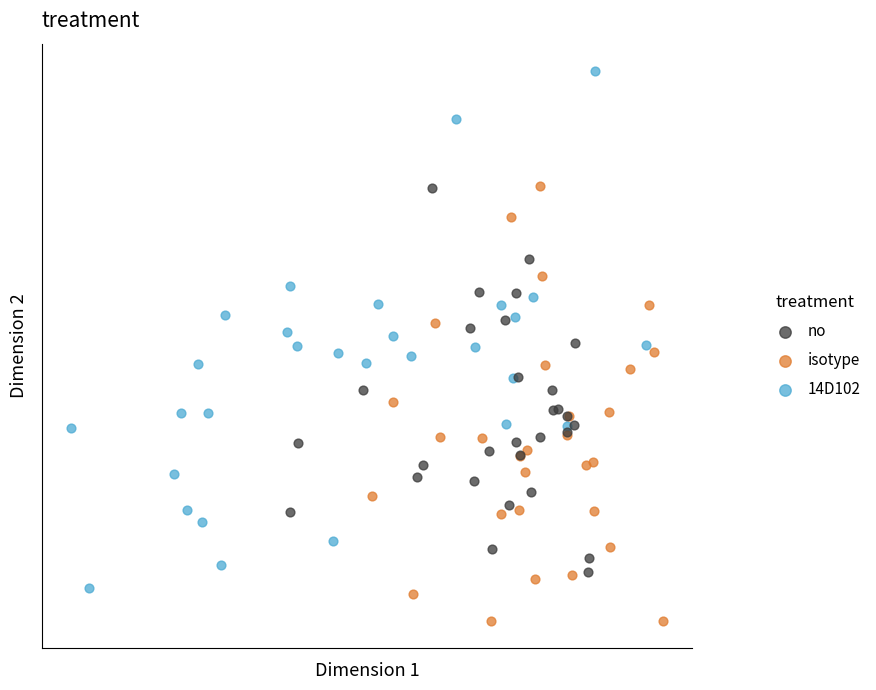

What are all the series names shown in the legend?

no, isotype, 14D102